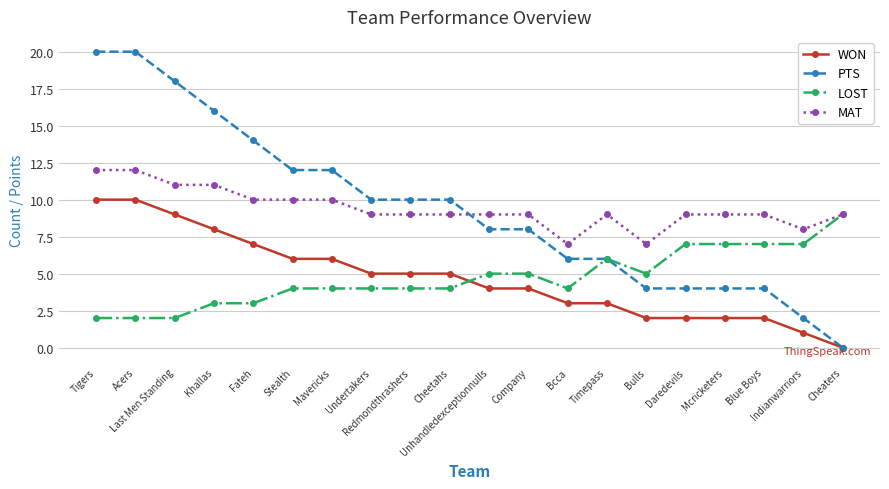

Read the LOST value at Mavericks.

4